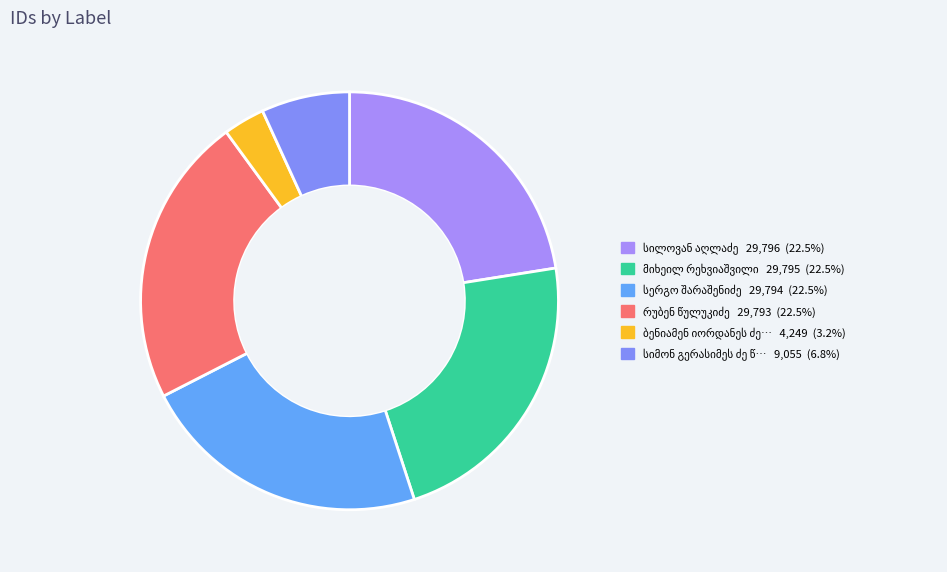

What is the change in value from სილოვან აღლაძე to სერგო შარაშენიძე?

-2